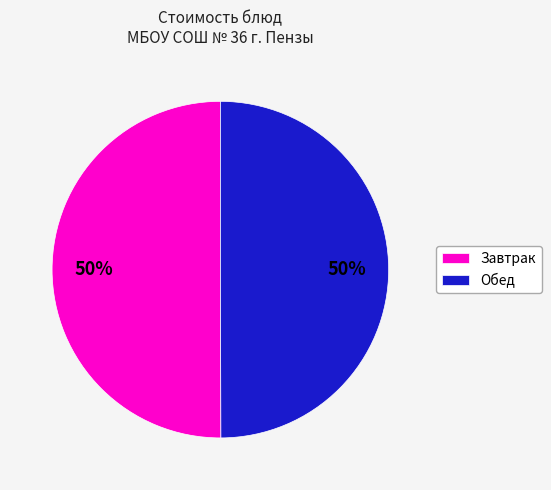

Is it true that Обед is 58% of the pie?

False